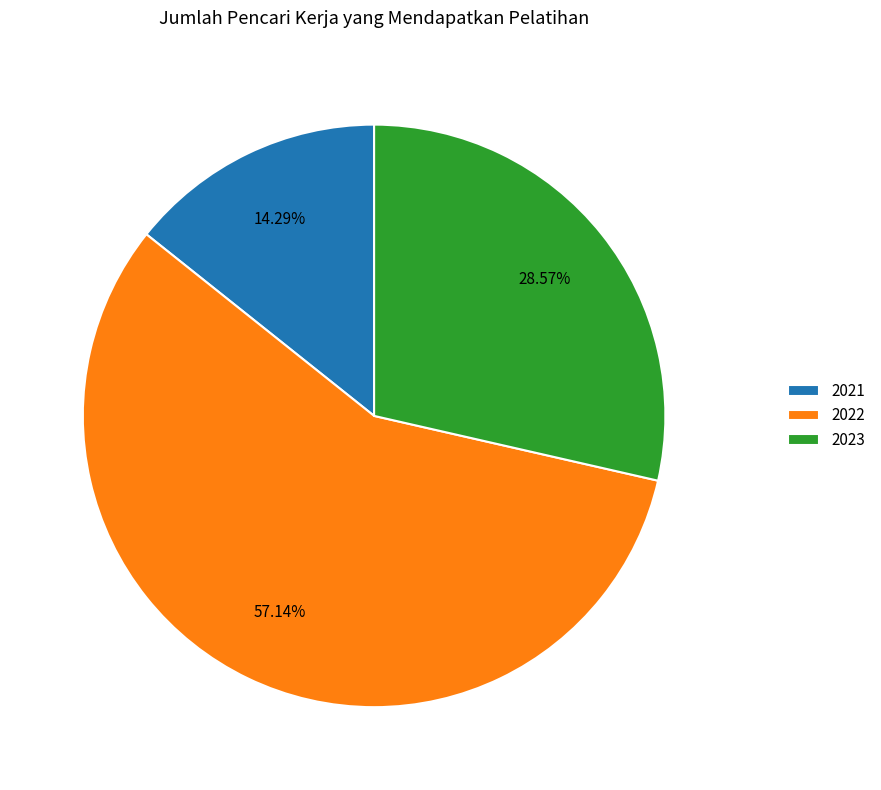

Which slice is the largest?

2022